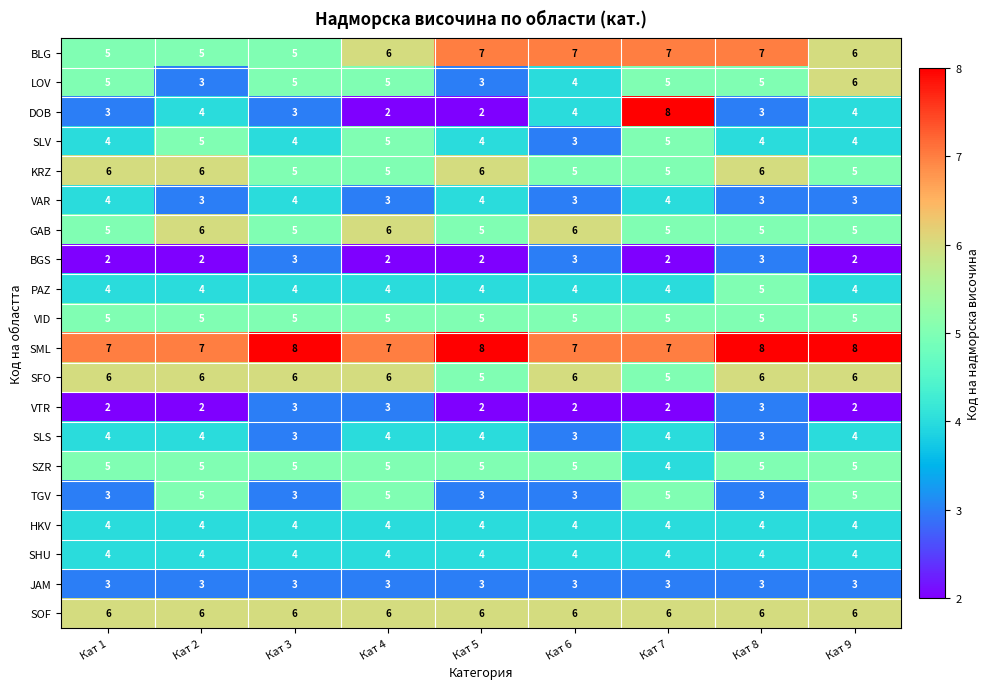

What is the minimum value shown in the chart?

2